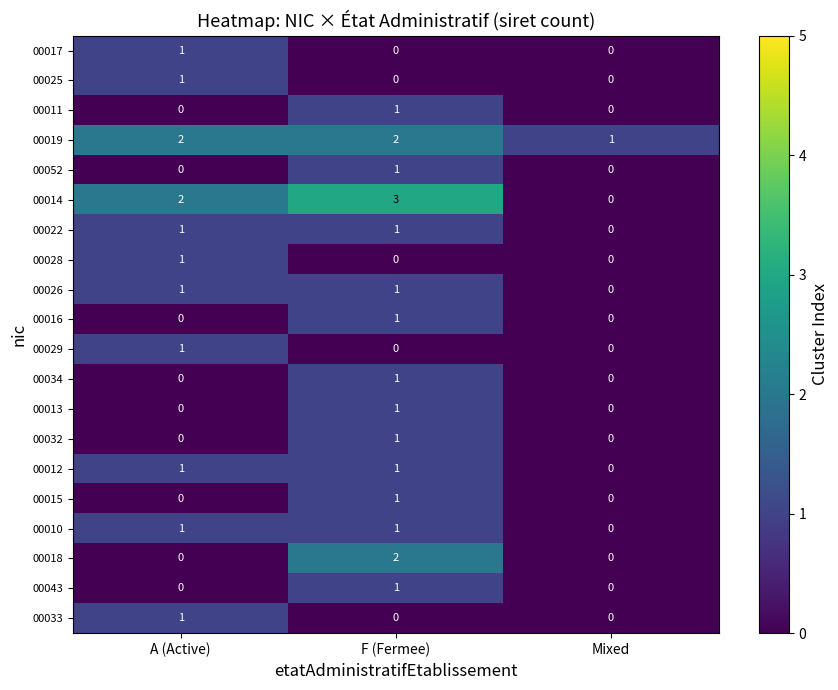

What is the total value across all series at Mixed?

1